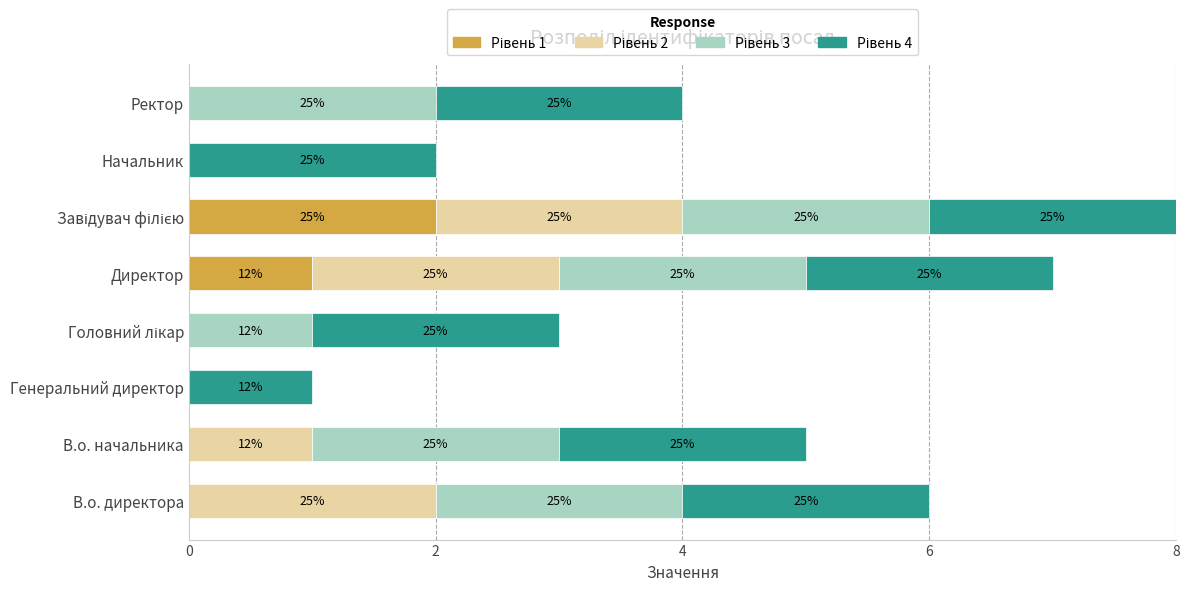

Which series has the largest range (max minus min)?

Рівень 1